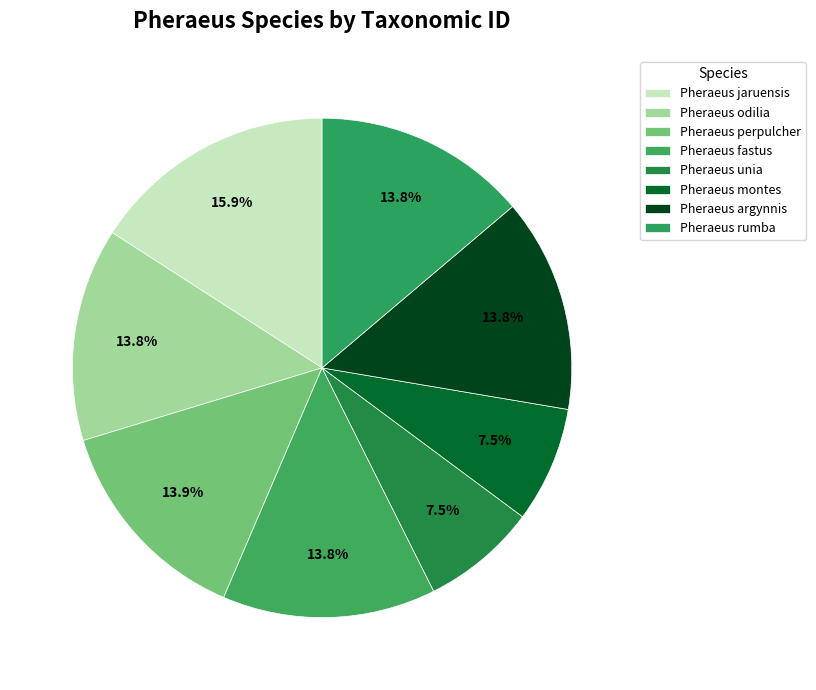

Count the number of slices in the pie.

8